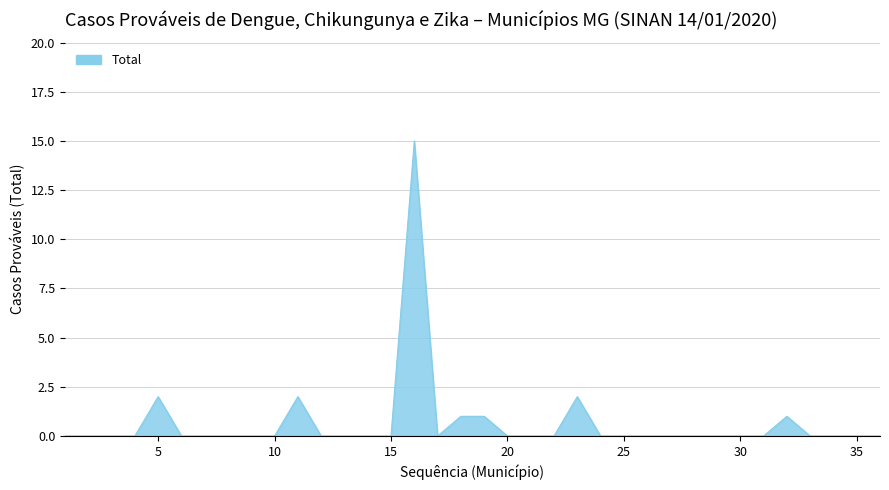

True or false: there are more than 1 points higher than both neighbors.

True